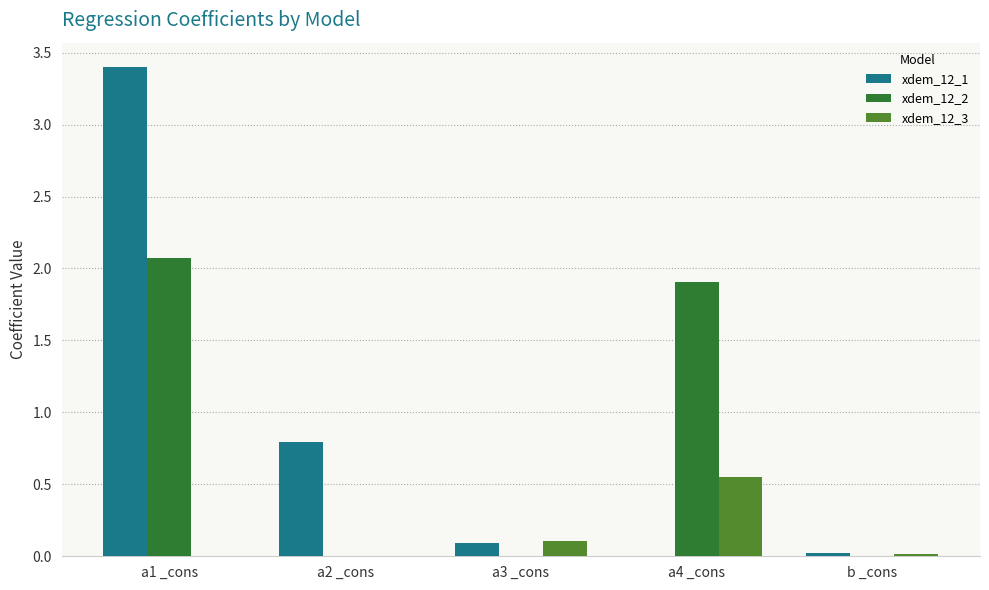

What is the approximate value of xdem_12_1 at a1 _cons?

3.4